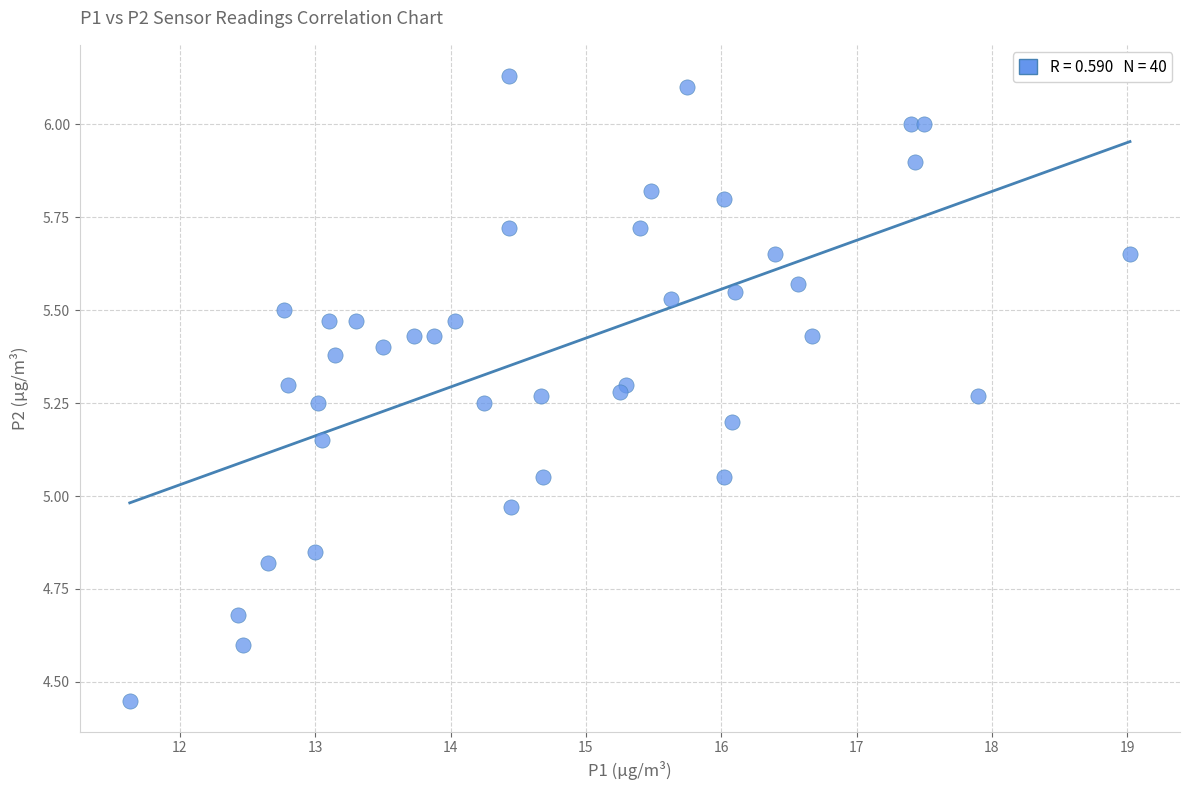

What is the range of Y values (max minus min)?

1.7